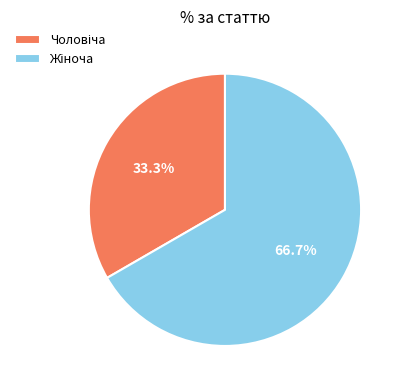

To the nearest percent, what is the difference between the largest and smallest slice percentages?

33%